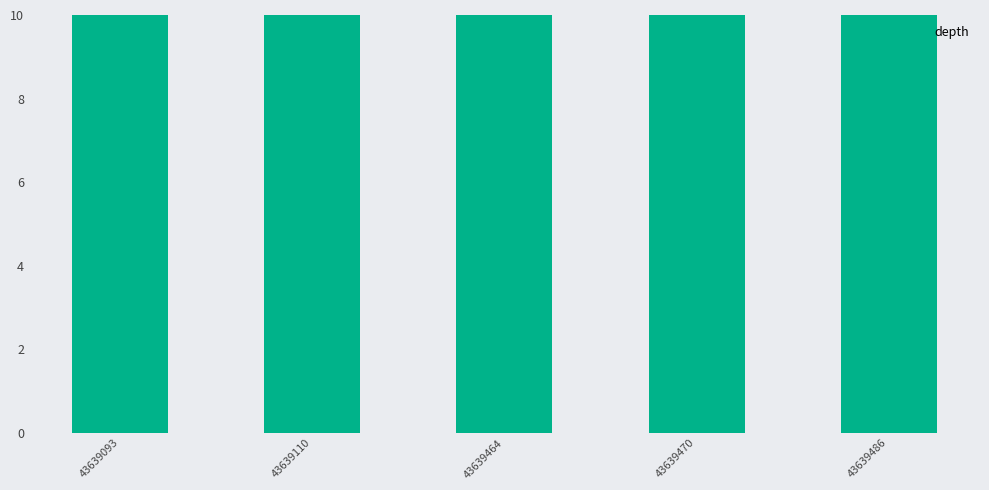

What is the ratio of the value at 43639464 to the value at 43639110?

1.0